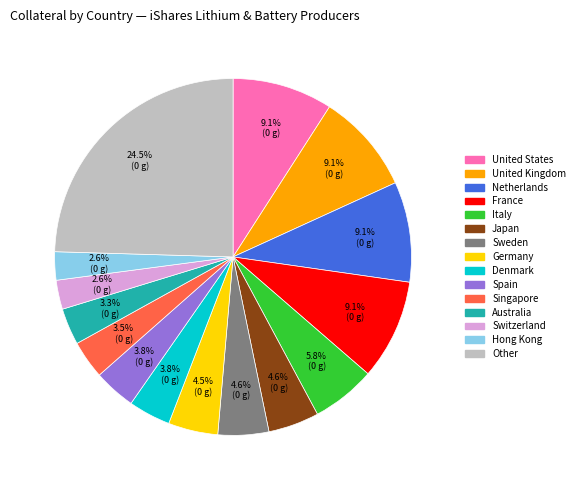

Is there a majority slice in this chart?

No